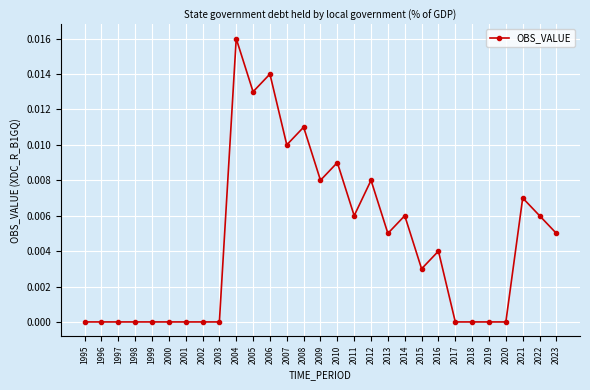

True or false: the data has more than 2 interior local peaks.

True